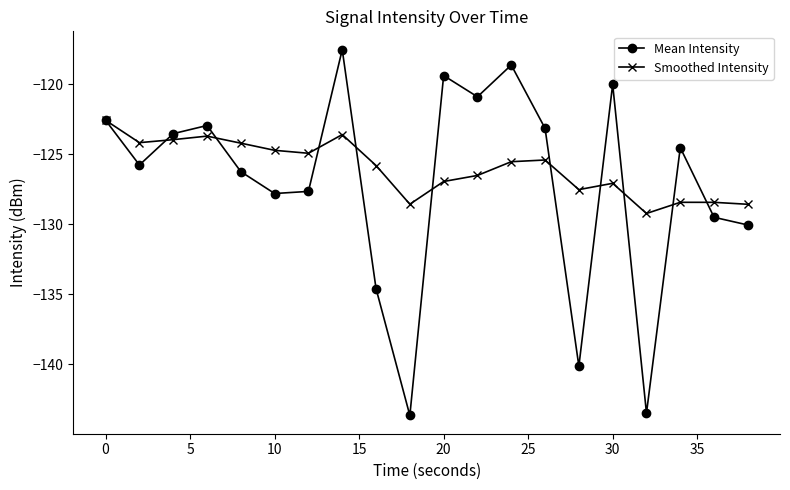

What is the minimum value shown in the chart?

-143.6